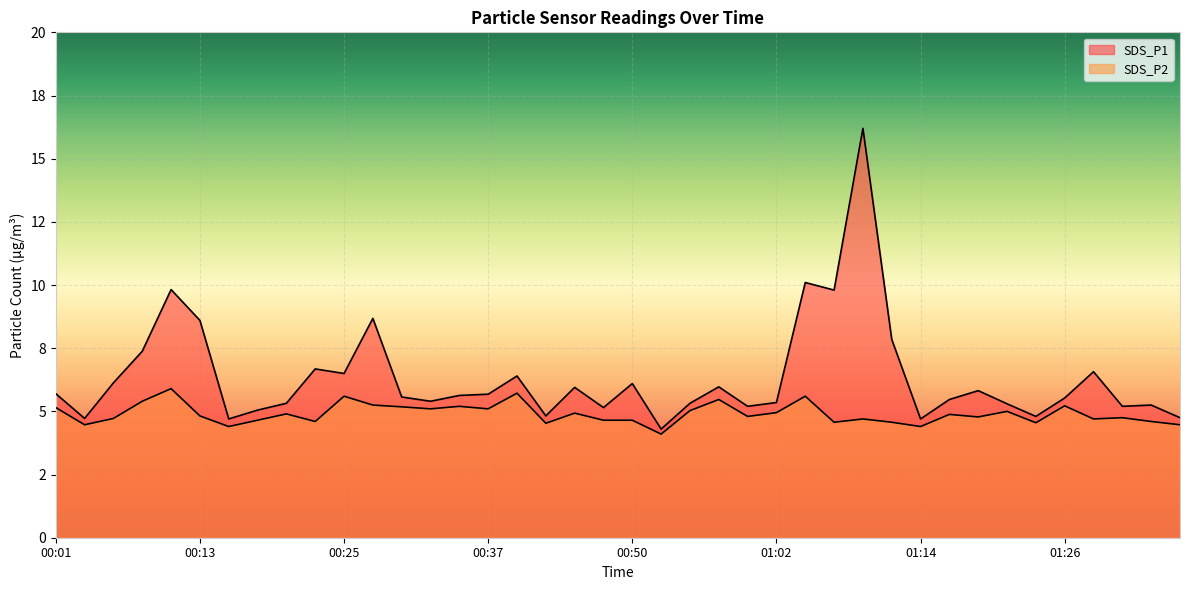

True or false: SDS_P1 and SDS_P2 cross at least once.

False